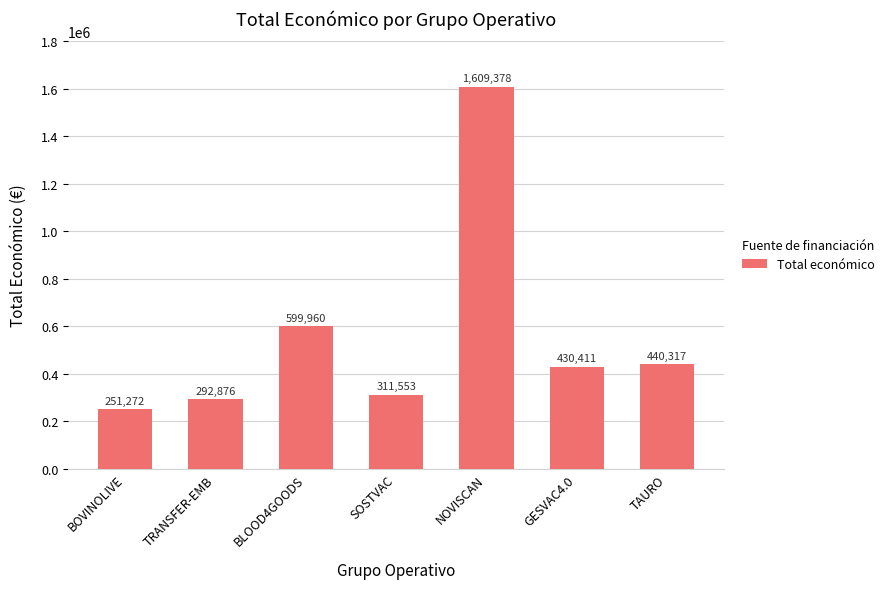

What is the value of the 1st bar from the left?

251272